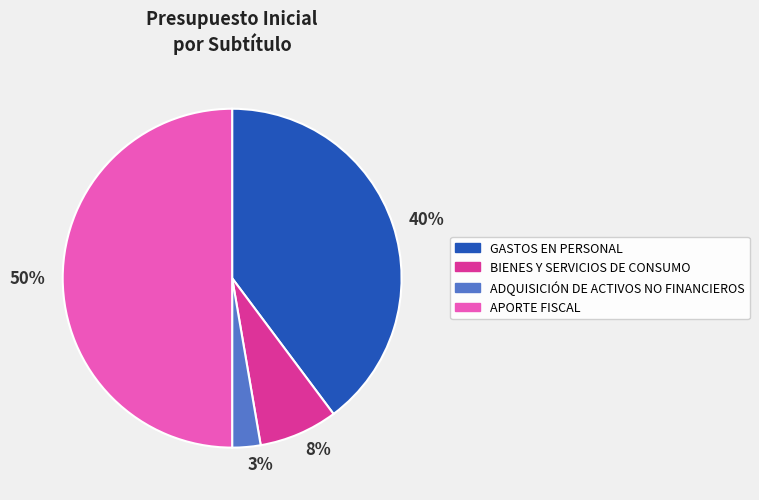

What is the majority slice?

APORTE FISCAL